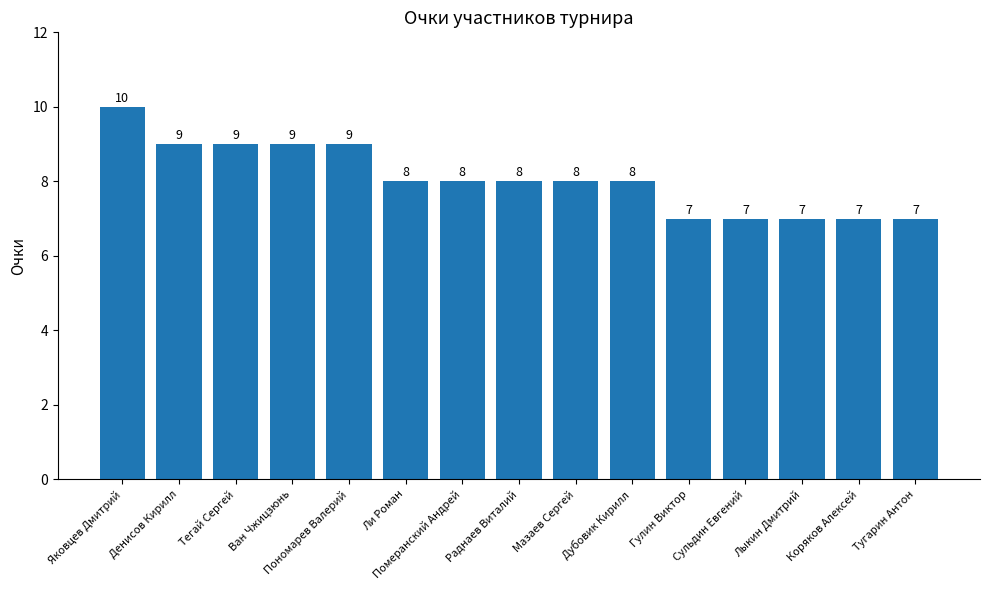

What is the label of the 1st bar from the left?

Яковцев Дмитрий